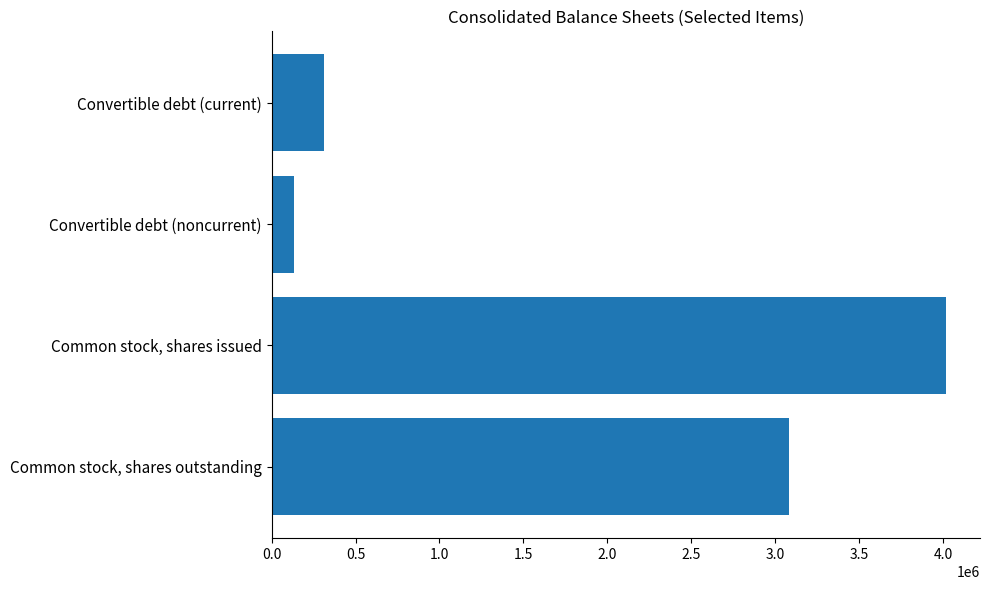

Reading bottom to top, transcribe all the data shown in this chart.

Common stock, shares outstanding=3079936	Common stock, shares issued=4019738	Convertible debt (noncurrent)=133076	Convertible debt (current)=309707